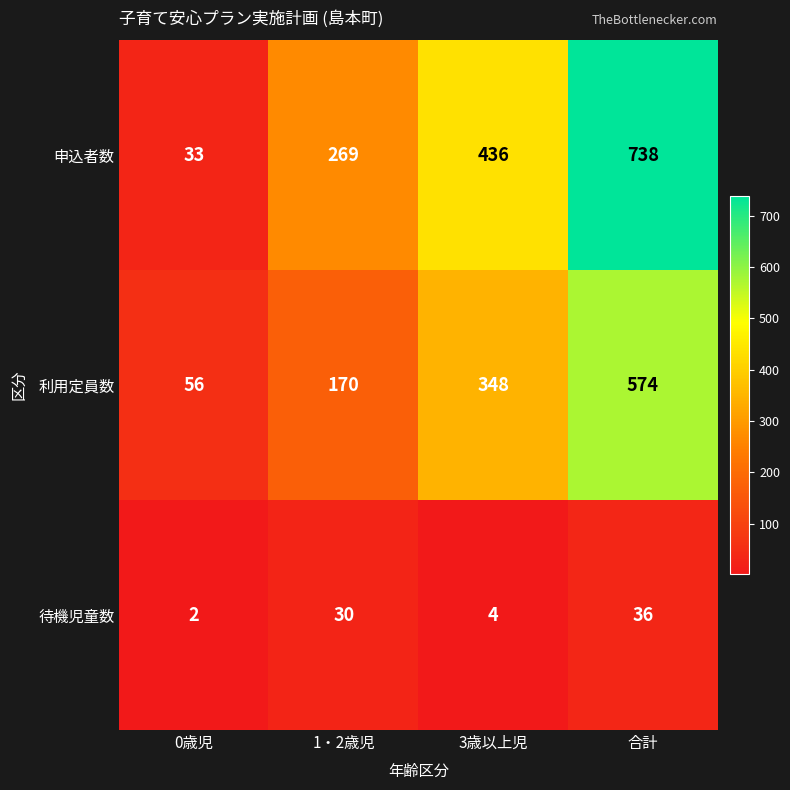

What is the difference between the highest and lowest values at 0歳児?

54